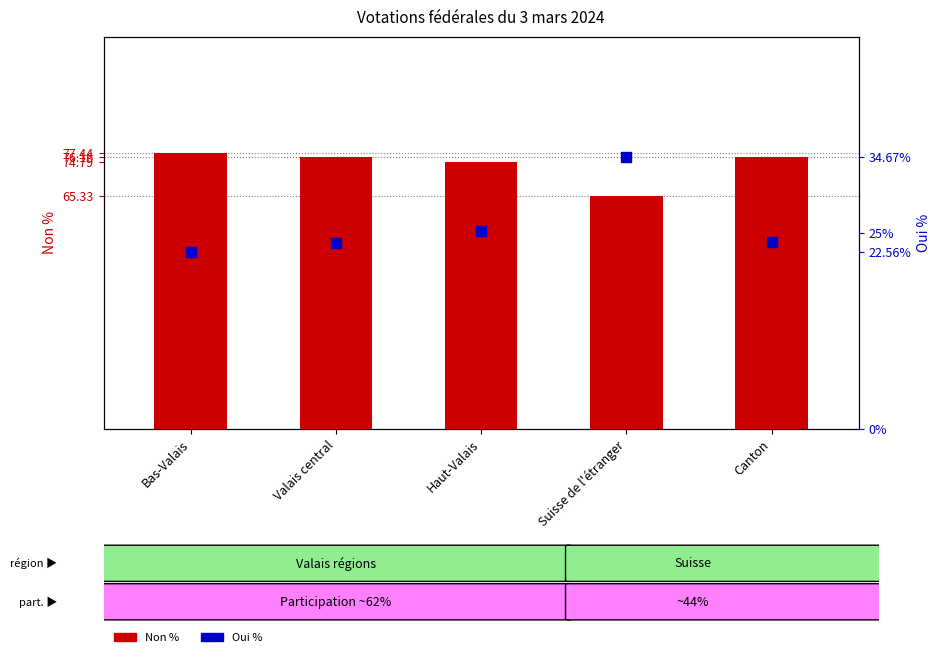

Which series contains the highest Y value?

Non %